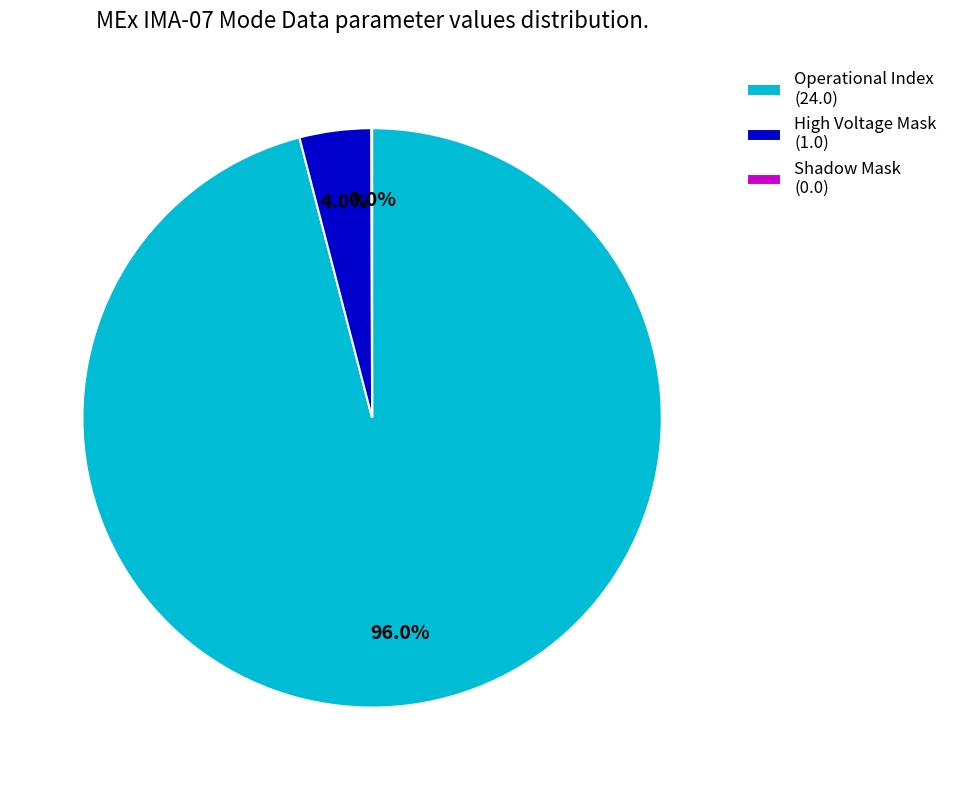

What percentage is NOT represented by Operational Index (24.0)?

4.0%